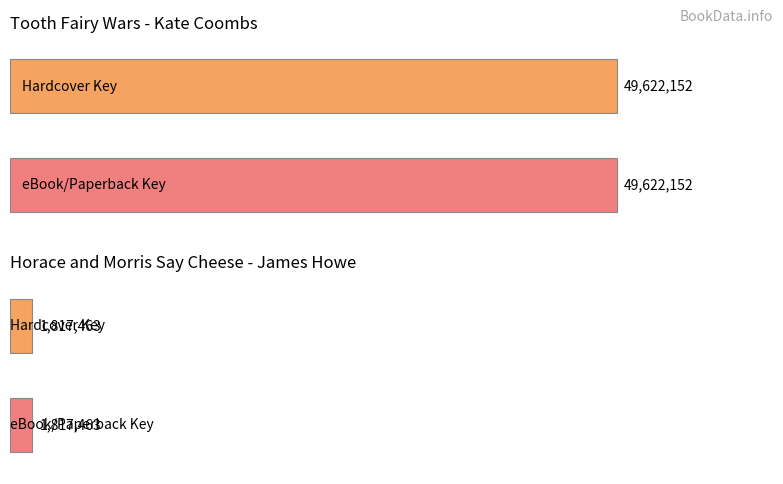

How many groups of bars are there?

2